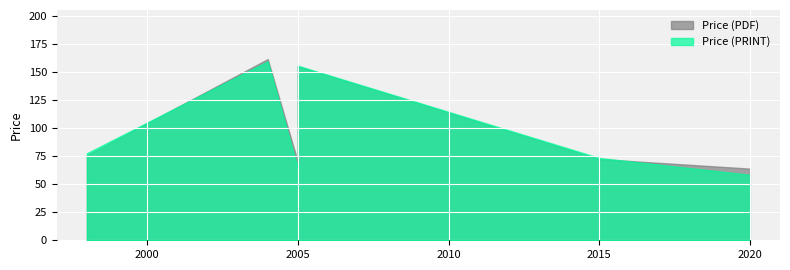

What is the value of the Price (PDF) point at the 8th from the left?

61.0